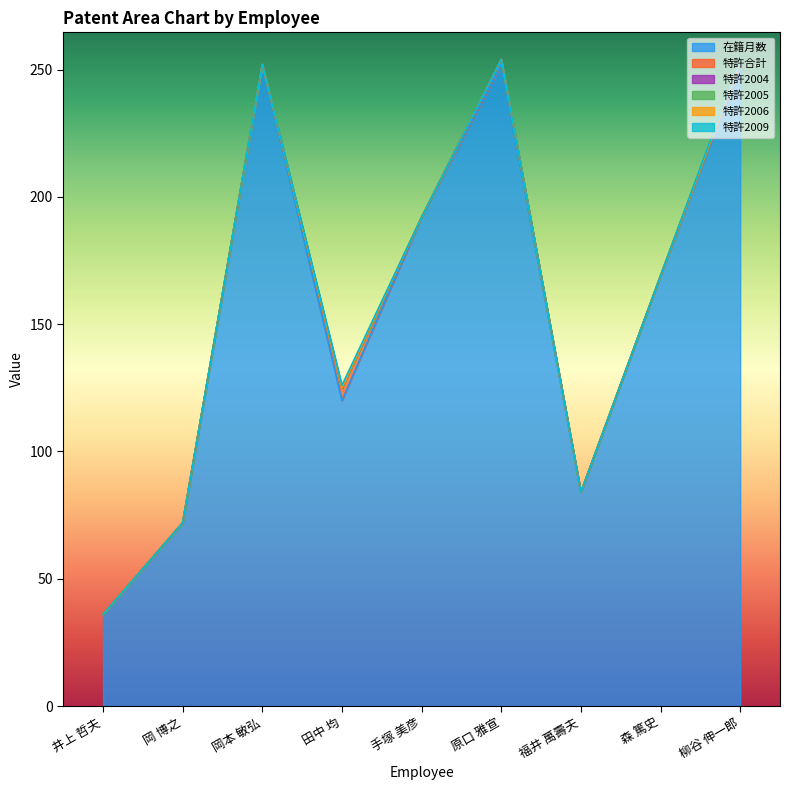

Which category has the lowest value in the 特許2004 series?

井上 哲夫